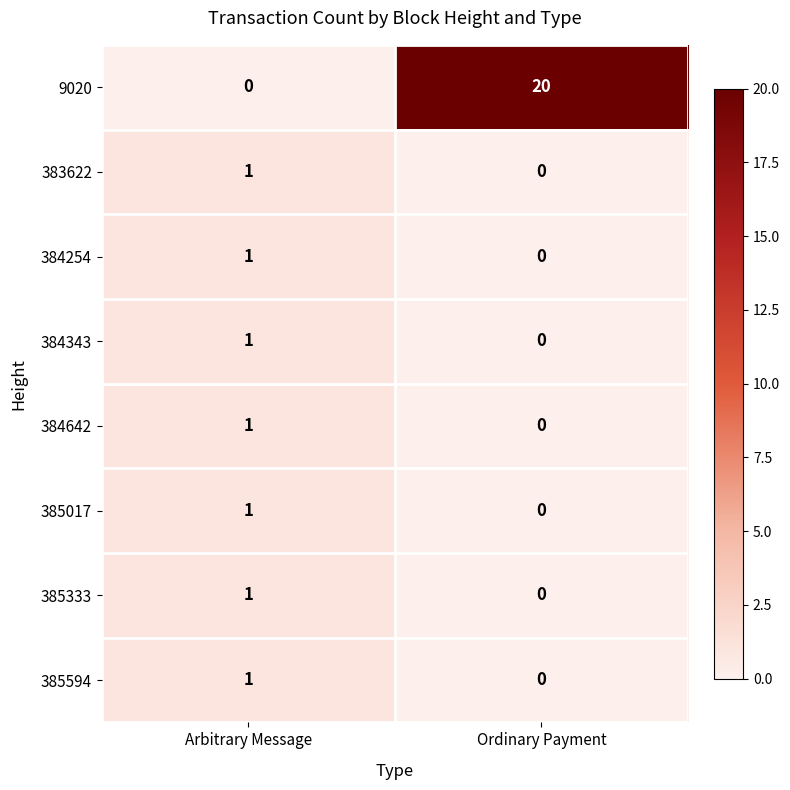

Reading left to right, what are all the values shown in this chart?

9020: Arbitrary Message=0	Ordinary Payment=20
383622: Arbitrary Message=1	Ordinary Payment=0
384254: Arbitrary Message=1	Ordinary Payment=0
384343: Arbitrary Message=1	Ordinary Payment=0
384642: Arbitrary Message=1	Ordinary Payment=0
385017: Arbitrary Message=1	Ordinary Payment=0
385333: Arbitrary Message=1	Ordinary Payment=0
385594: Arbitrary Message=1	Ordinary Payment=0